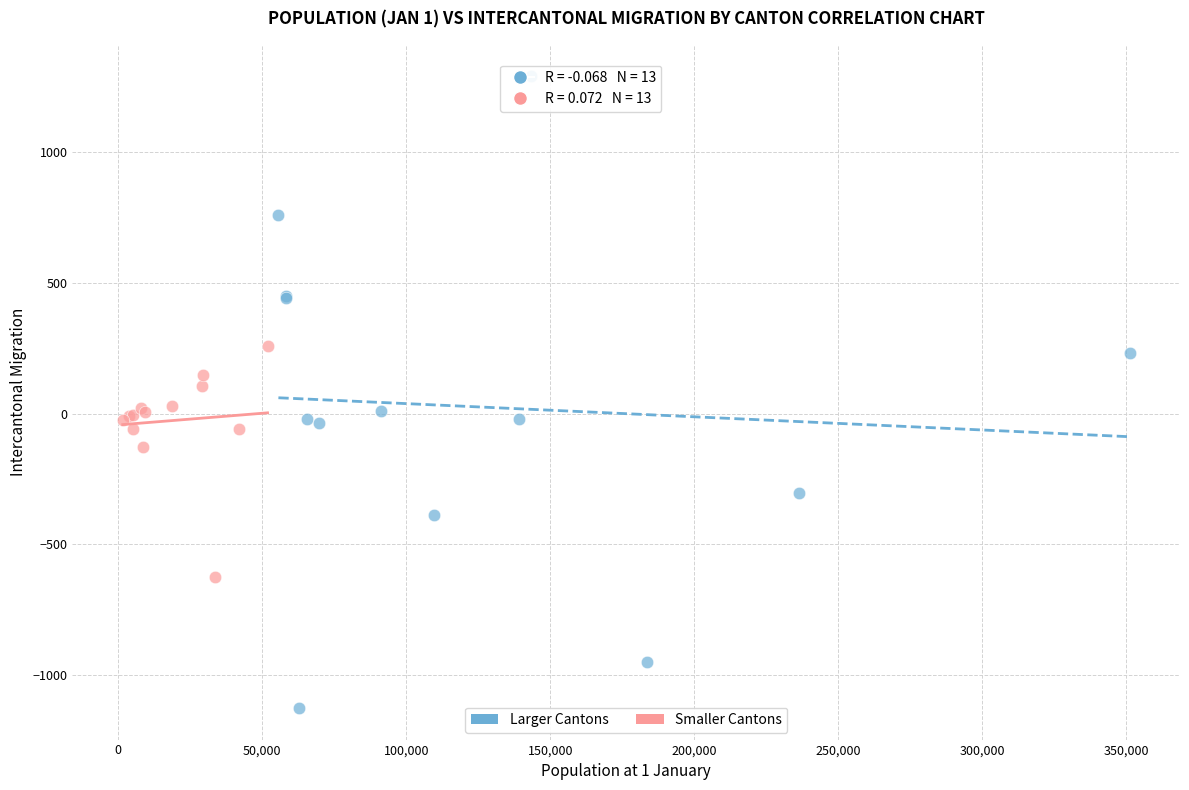

Which series contains the lowest Y value?

Larger Cantons